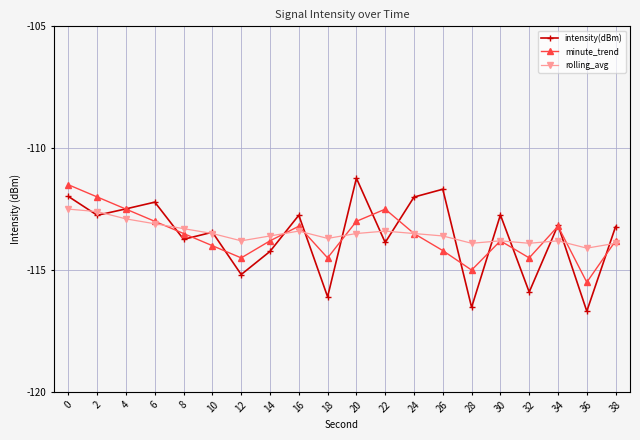

What is the total value across all series at 16?

-339.3